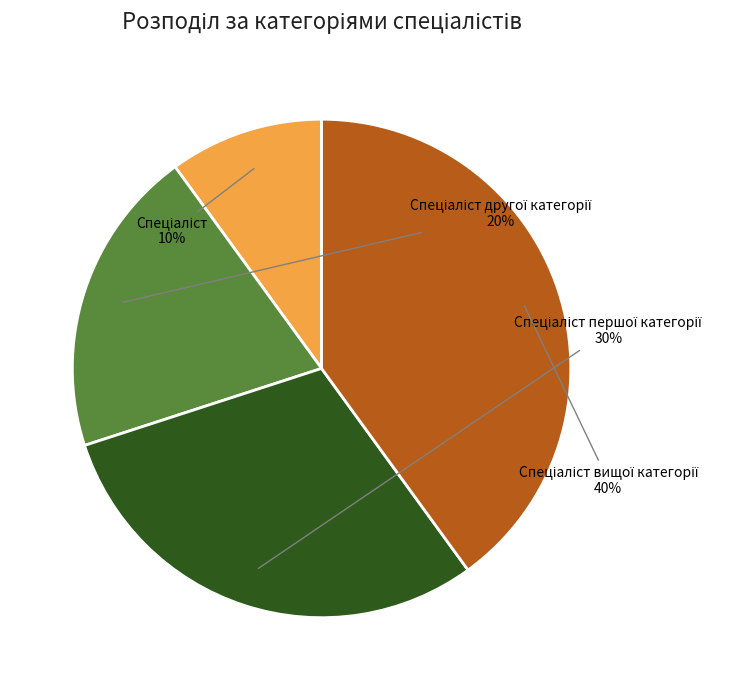

Is there any slice that represents more than half of the pie?

No